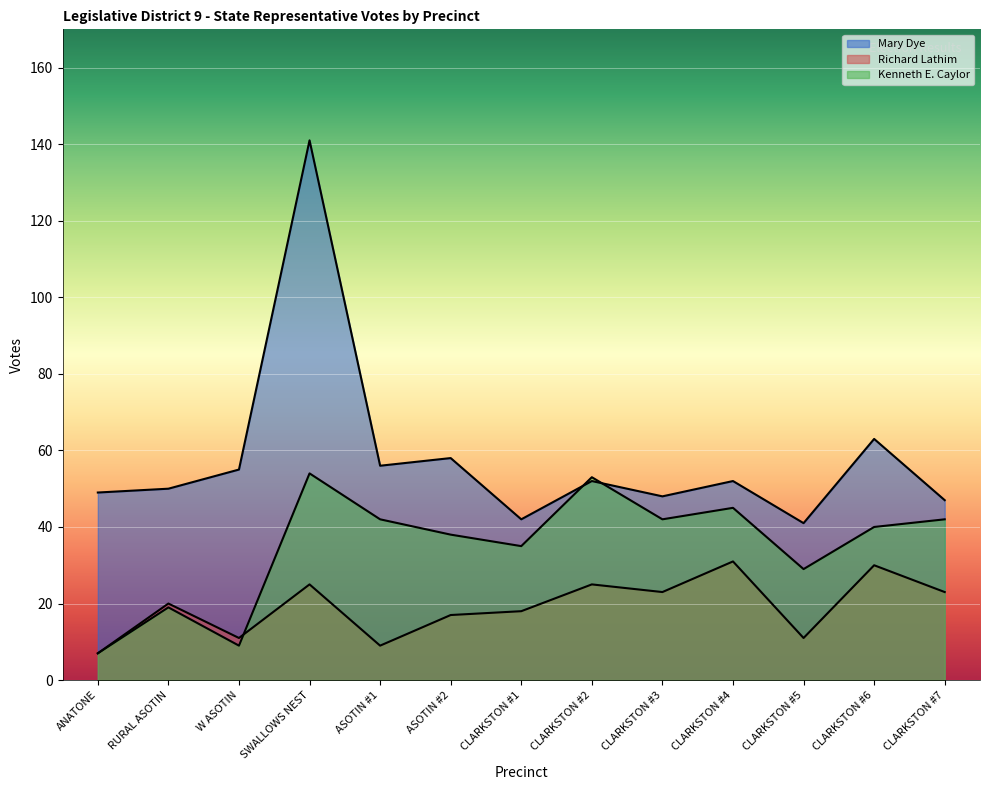

At ASOTIN #1, list the series in order from largest to smallest.

Mary Dye, Kenneth E. Caylor, Richard Lathim